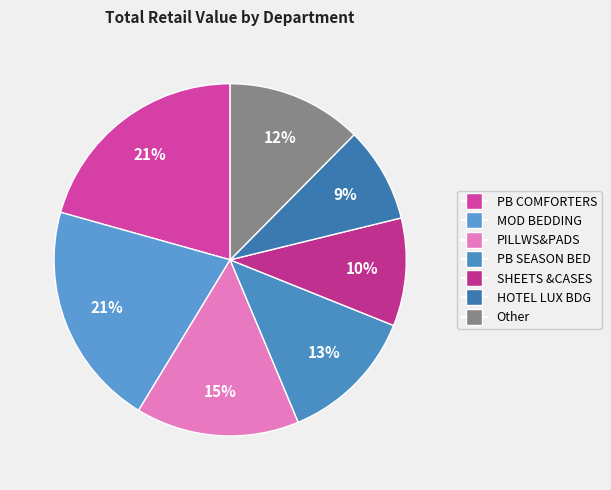

How many segments does this pie chart have?

7